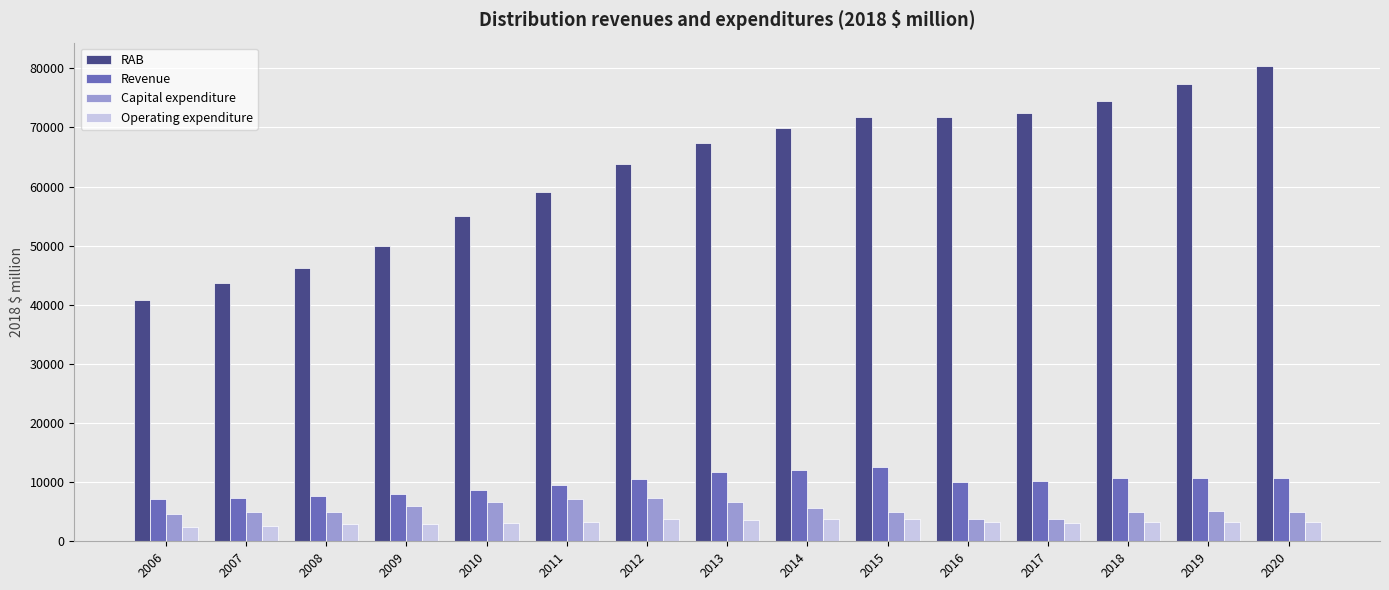

The RAB series shows 113868.0 at 2016. True or false?

False